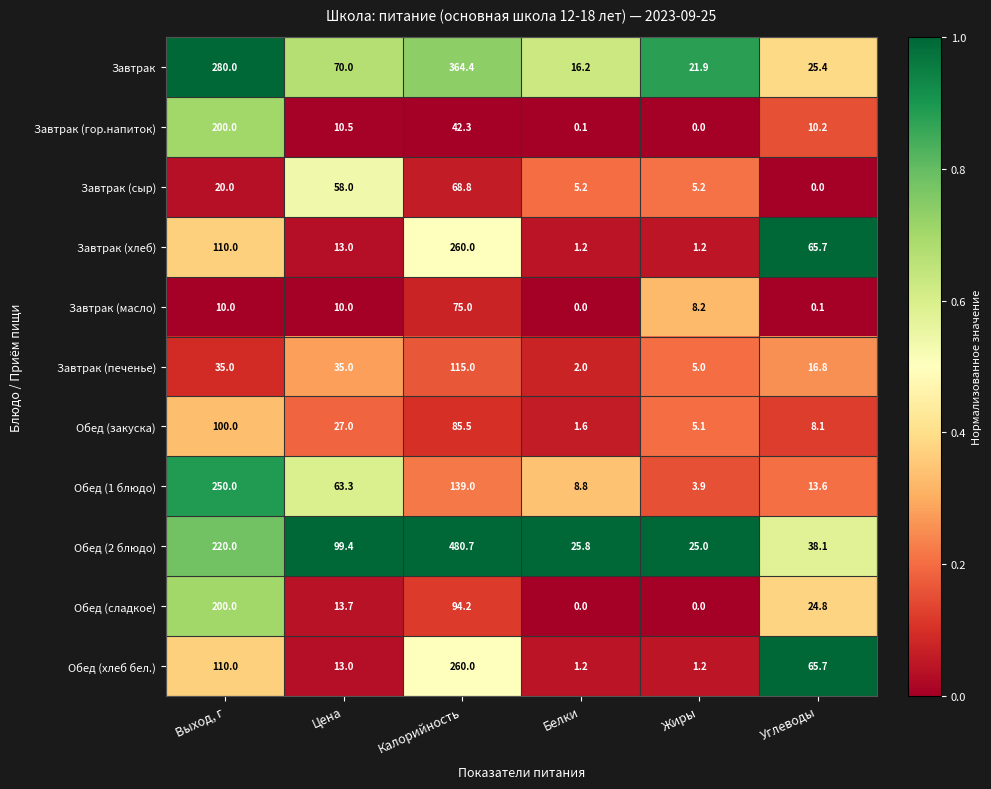

Which series changed the most between Цена and Углеводы?

Обед (2 блюдо)